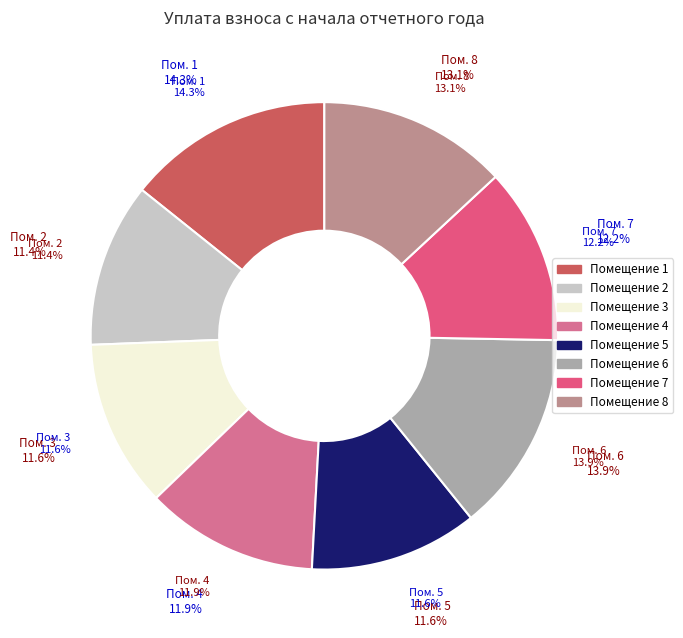

Is there any slice that represents more than half of the pie?

No